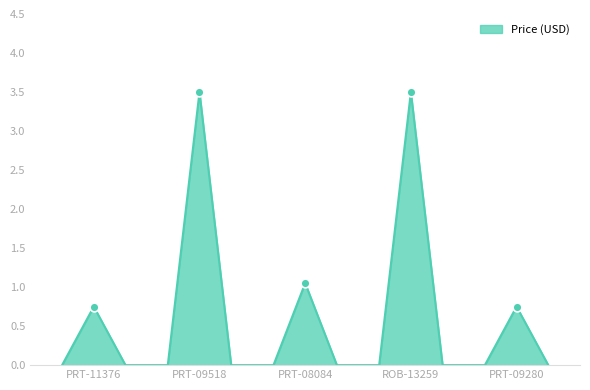

What is the difference between the maximum and minimum values?

3.5